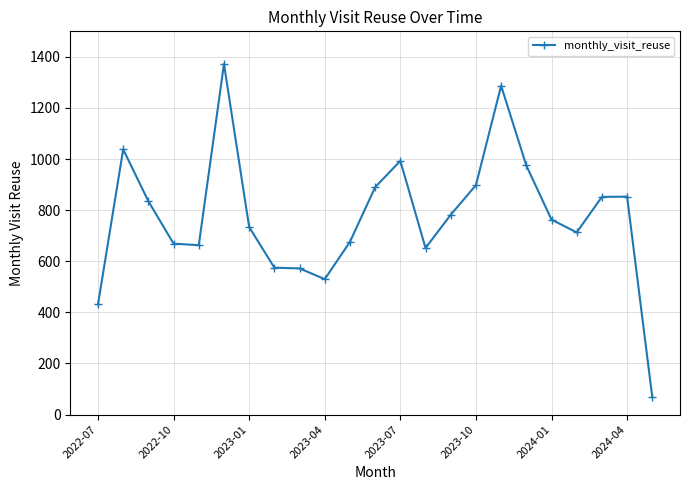

What is the difference between the maximum and minimum values?

1304